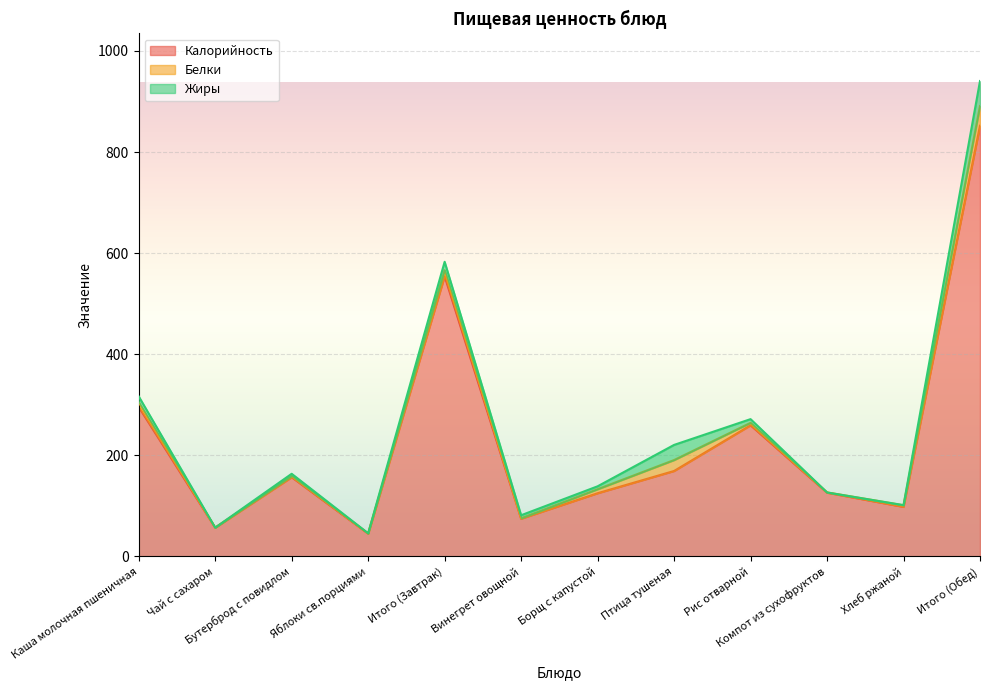

Where does the Калорийность series first go above 156?

Каша молочная пшеничная